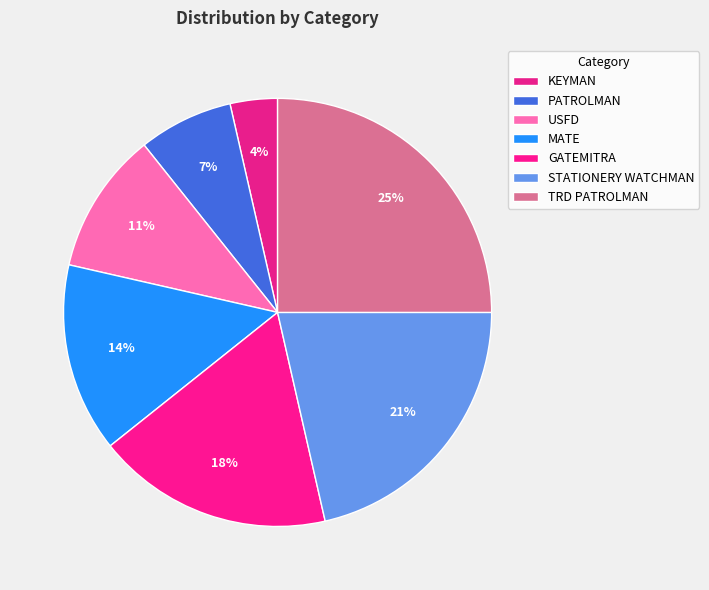

Is it true that TRD PATROLMAN is 25% of the pie?

True